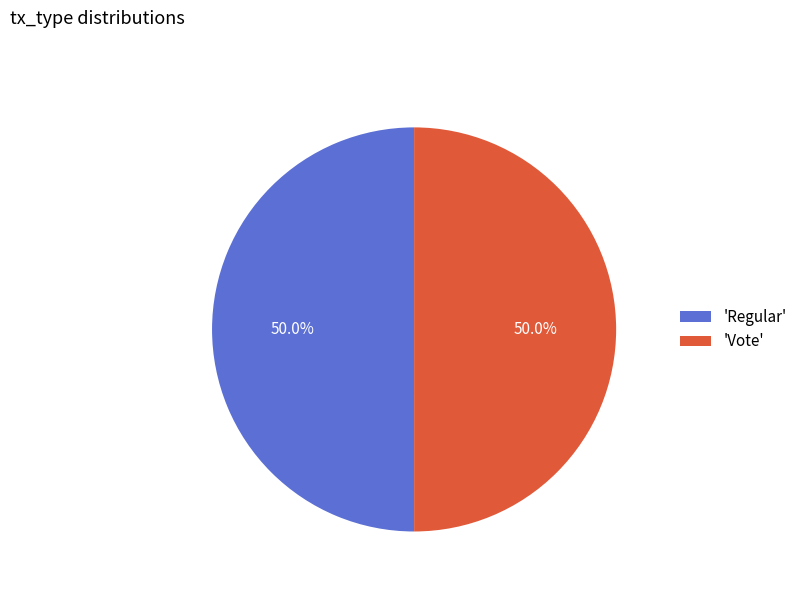

Is the sum of 'Regular' and 'Vote' greater than half?

Yes